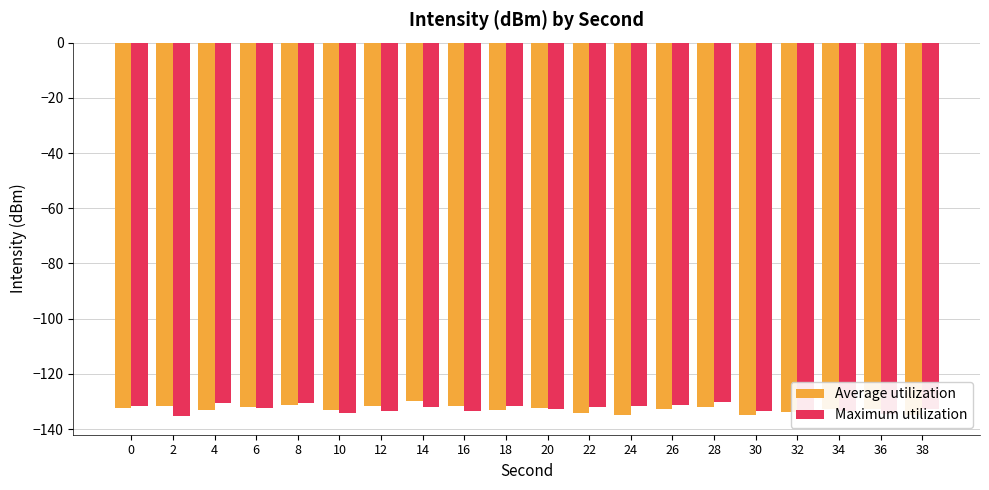

The Average utilization series shows -35.6 at 28. True or false?

False